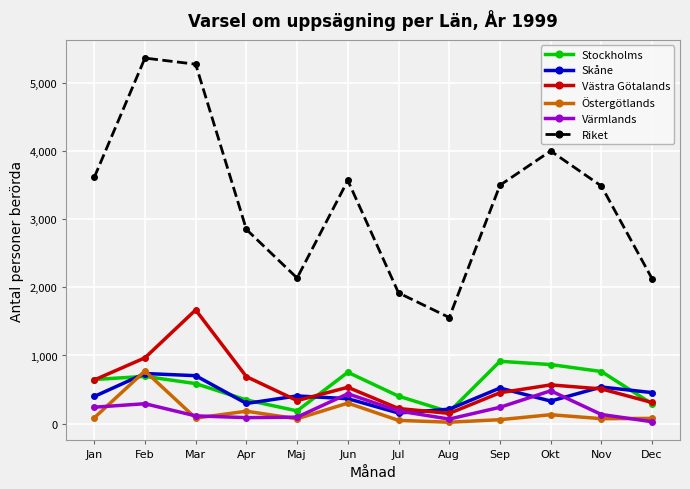

True or false: Östergötlands and Riket intersect in this chart.

False